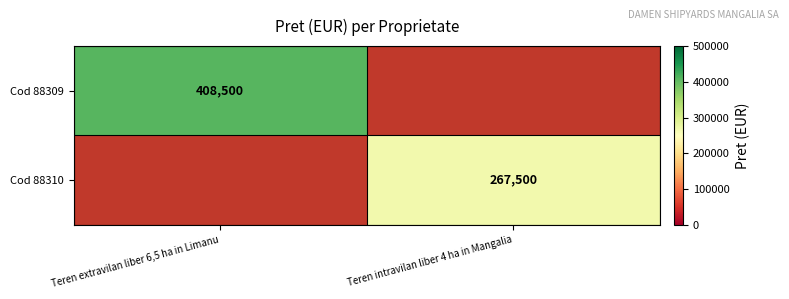

What is the greatest value displayed?

408500